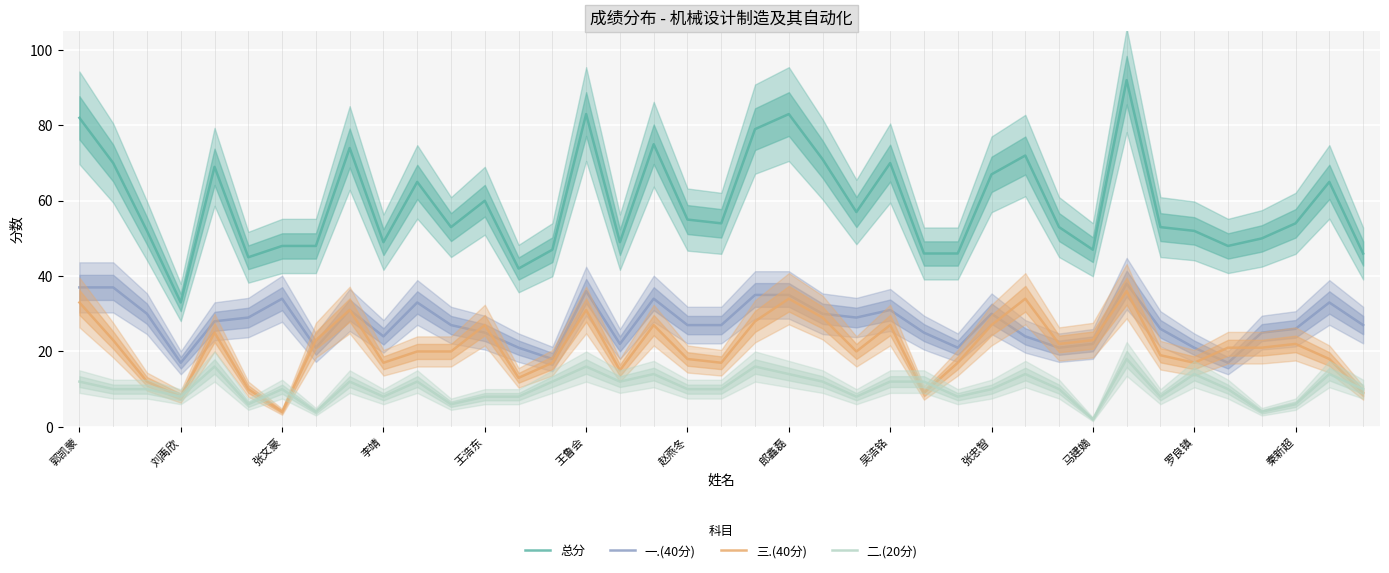

What is the difference between the second highest and minimum values in the 总分 series?

50